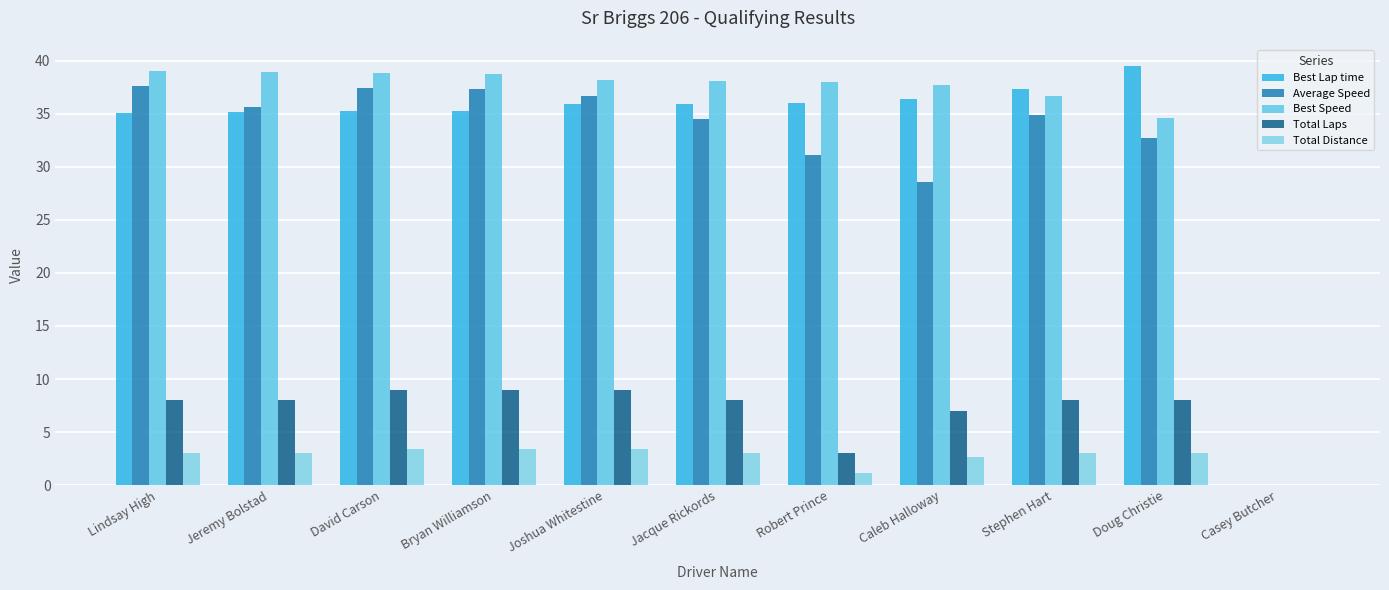

What is the label of the 7th bar from the right?

Joshua Whitestine